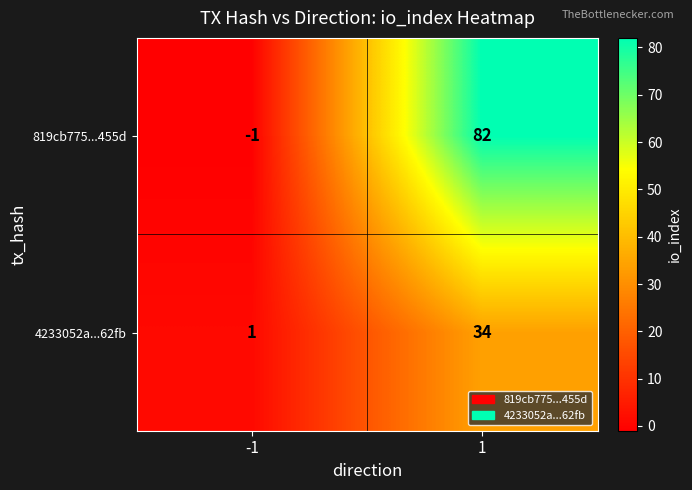

True or false: 819cb775...455d has a value of 82 at 1.

True